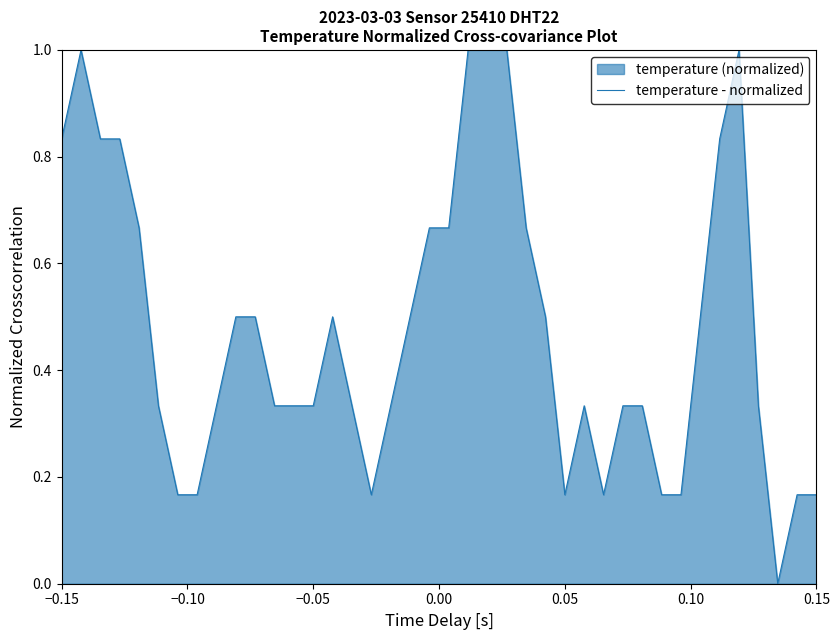

What is the average value?

0.5